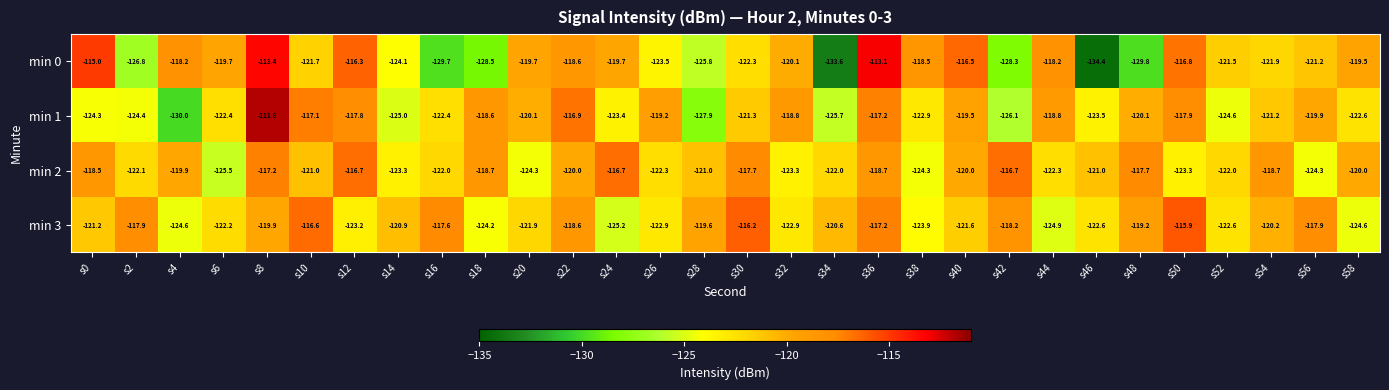

At which label is min 3 closest to -120?

s8